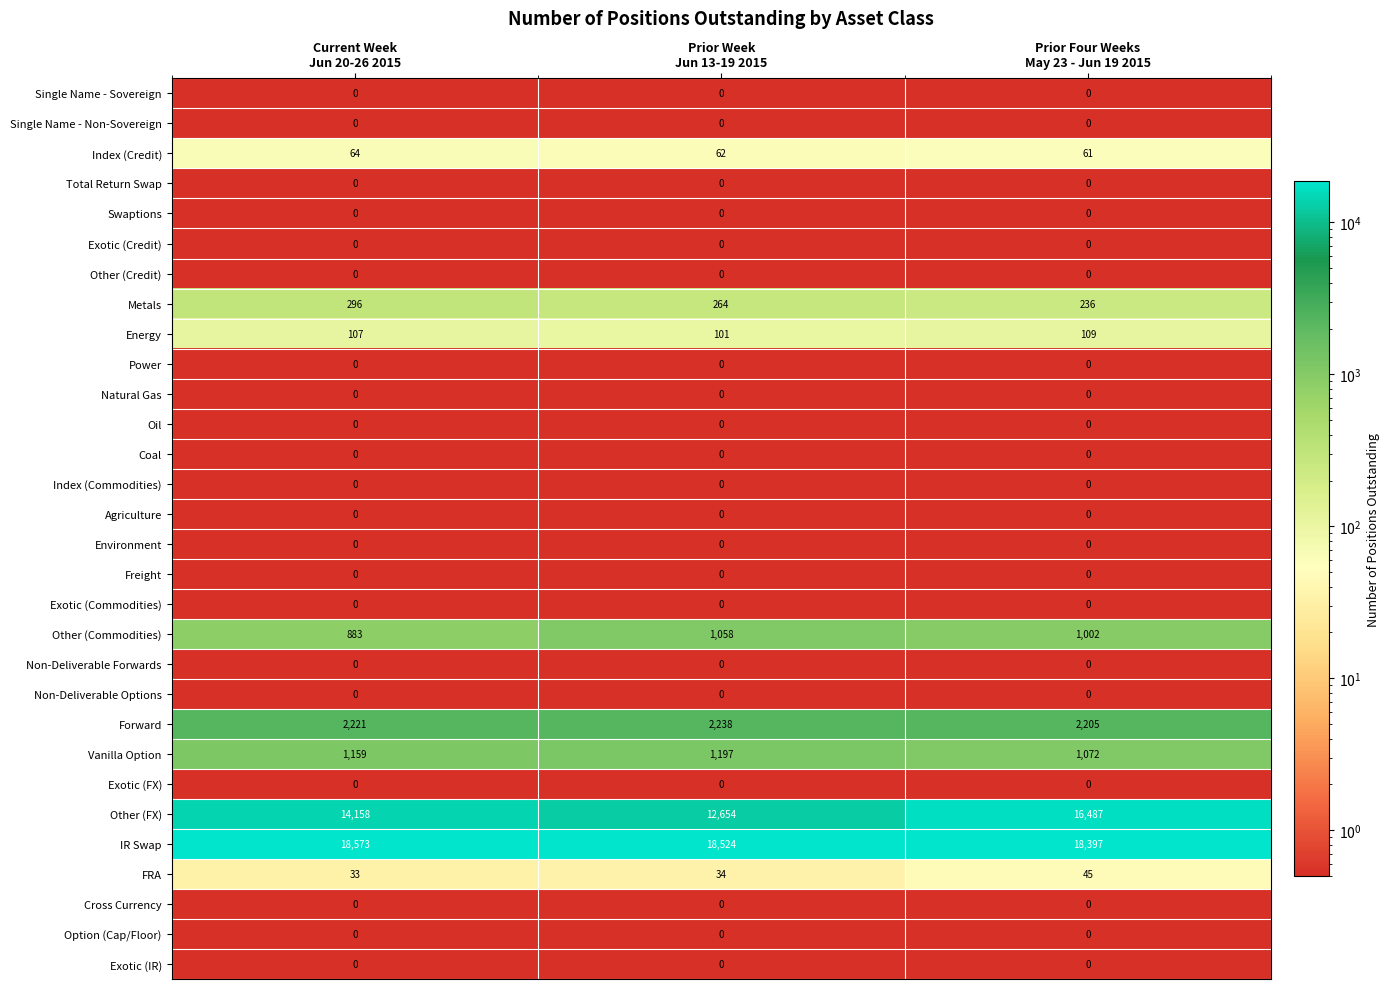

What is the difference between the second highest and minimum values in the Other (FX) series?

1504